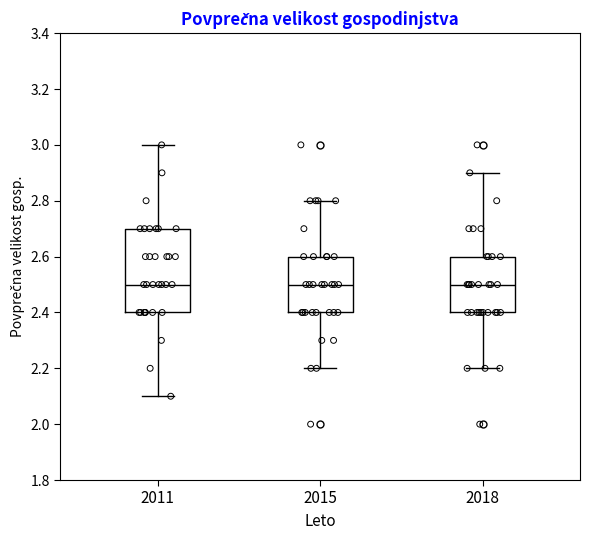

Comparing the boxes themselves (not the whiskers), which one is the tallest?

2011